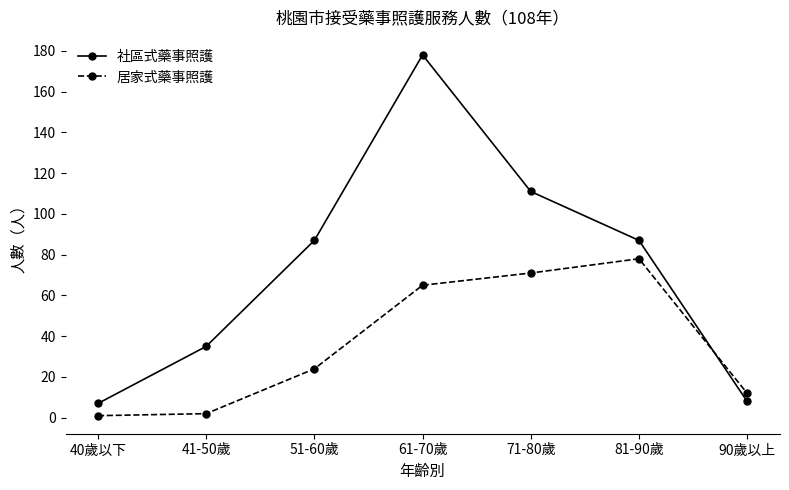

Where is the first local maximum for 社區式藥事照護?

61-70歲